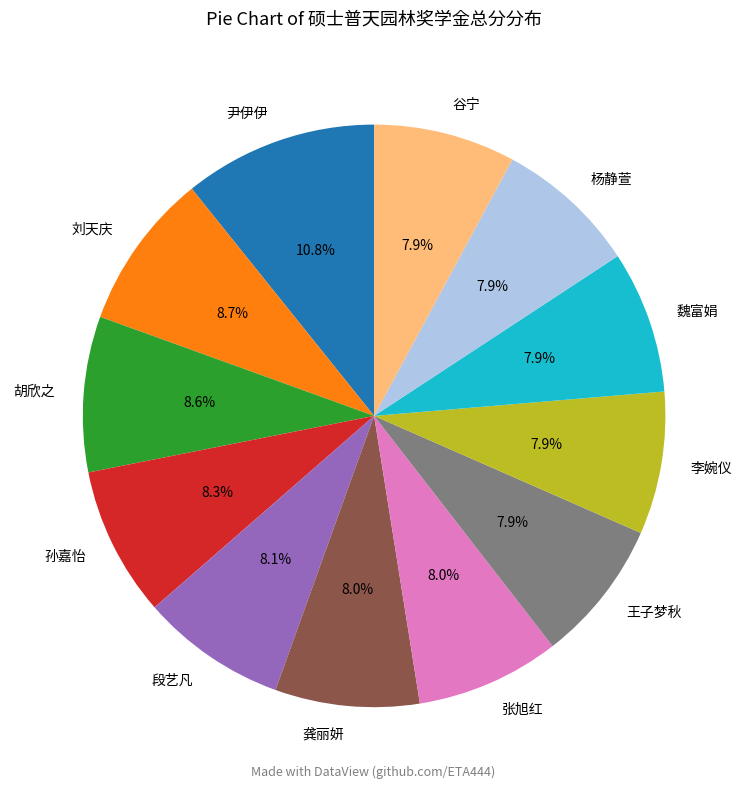

True or false: 魏富娟 accounts for 2% of the total.

False